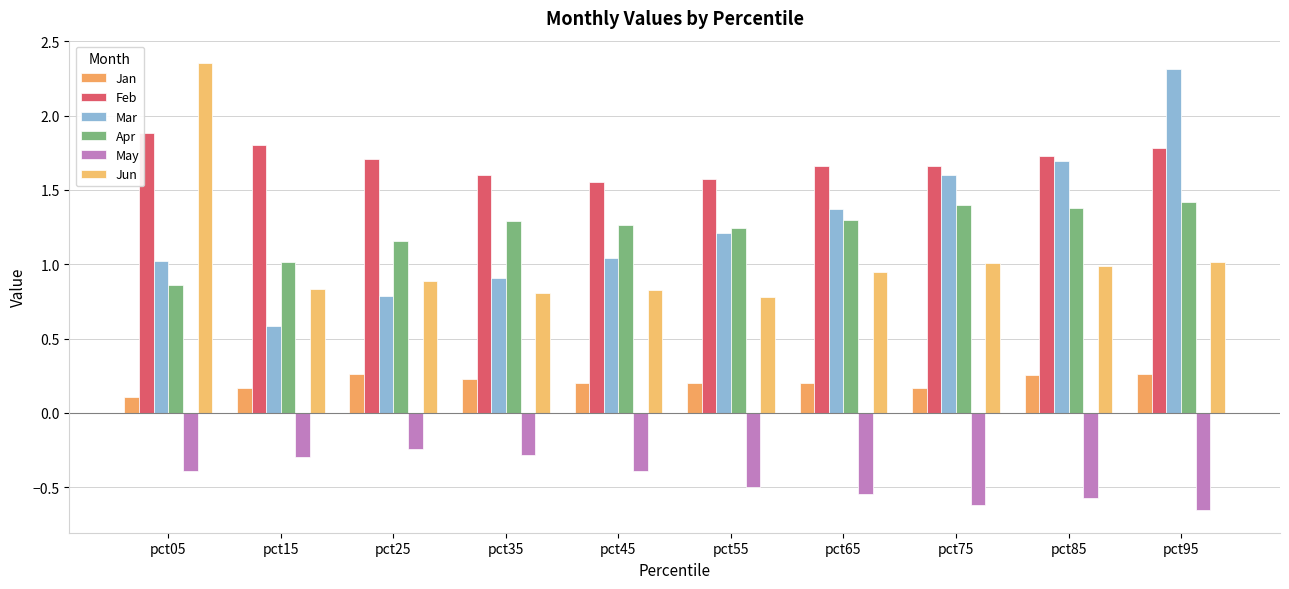

What are all the series names shown in the legend?

Jan, Feb, Mar, Apr, May, Jun